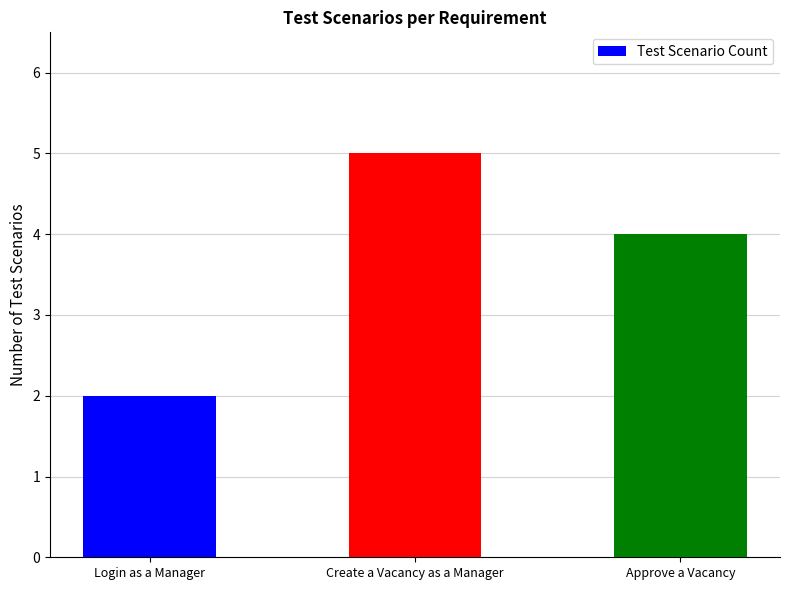

Rank the categories by value from lowest to highest.

Login as a Manager, Approve a Vacancy, Create a Vacancy as a Manager